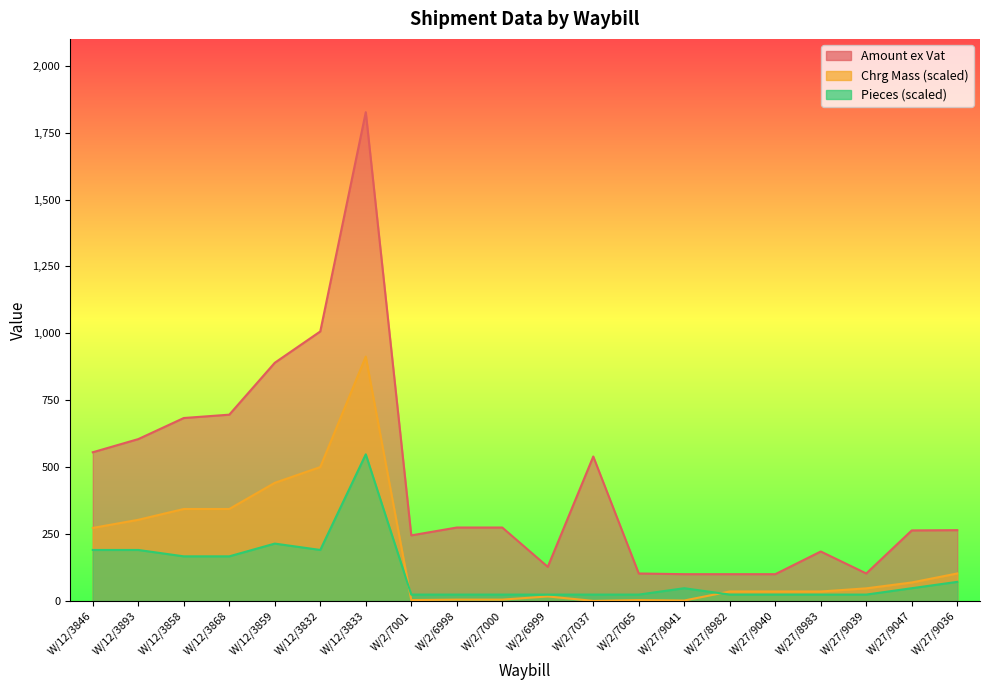

At which category does the chart reach its peak across all series?

W/12/3833